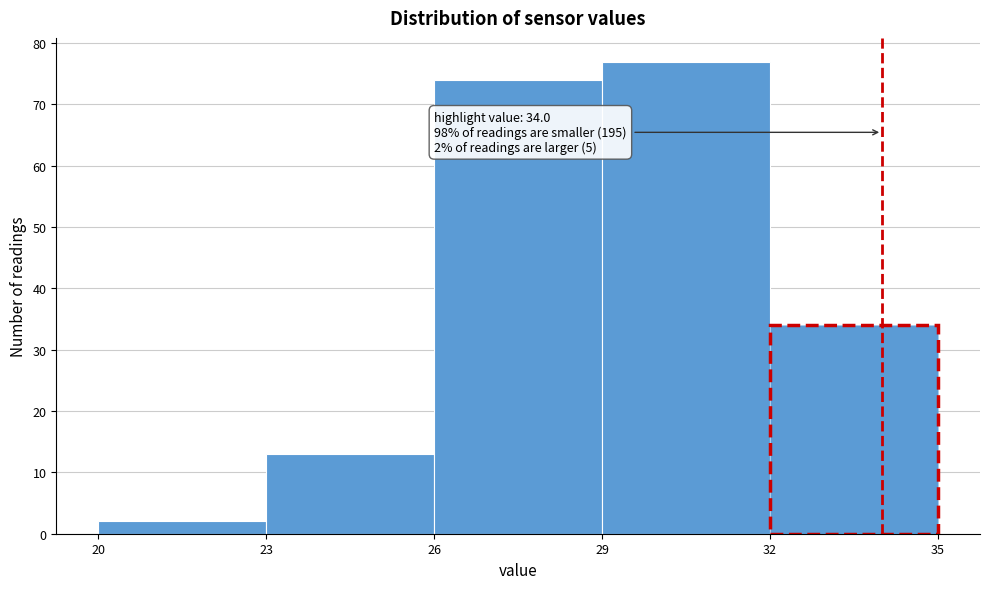

Over which range of the x-axis is the bar tallest?

29 to 32